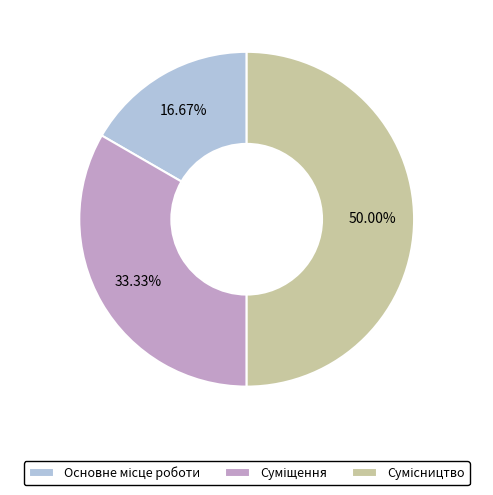

Does Суміщення represent more than half of the total?

No